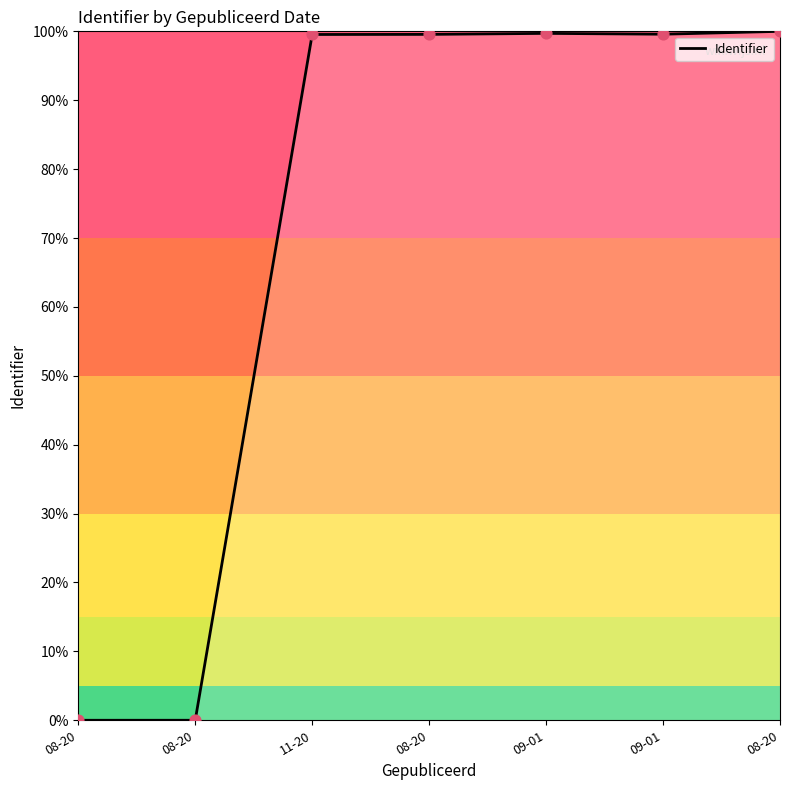

What is the change in value from 08-20 to 09-01?

+99.6